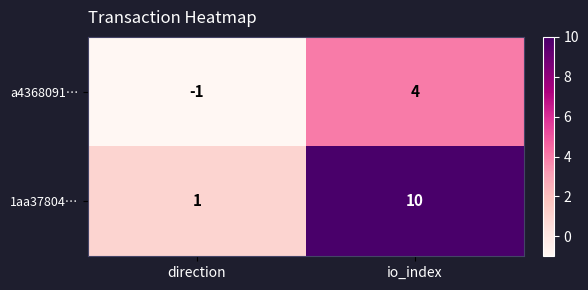

Which series has the largest total across all categories?

1aa37804…